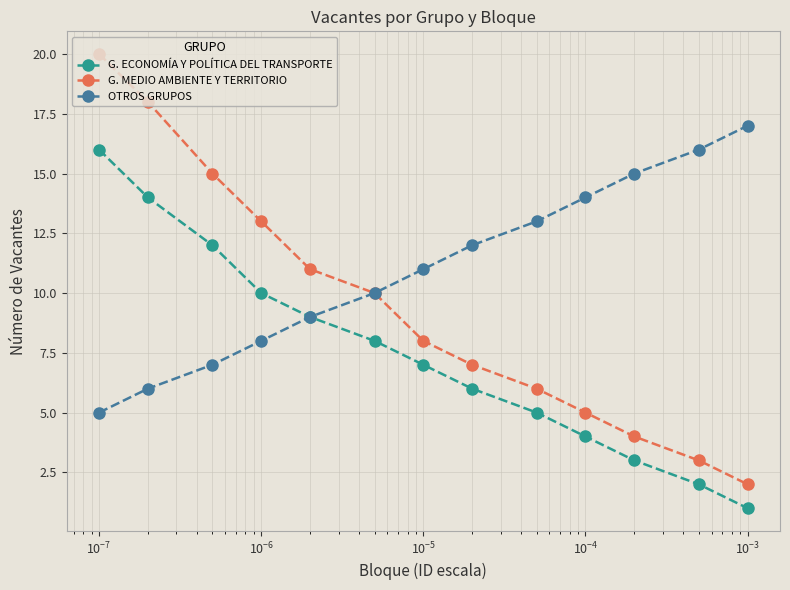

How many lines are shown in the chart?

3